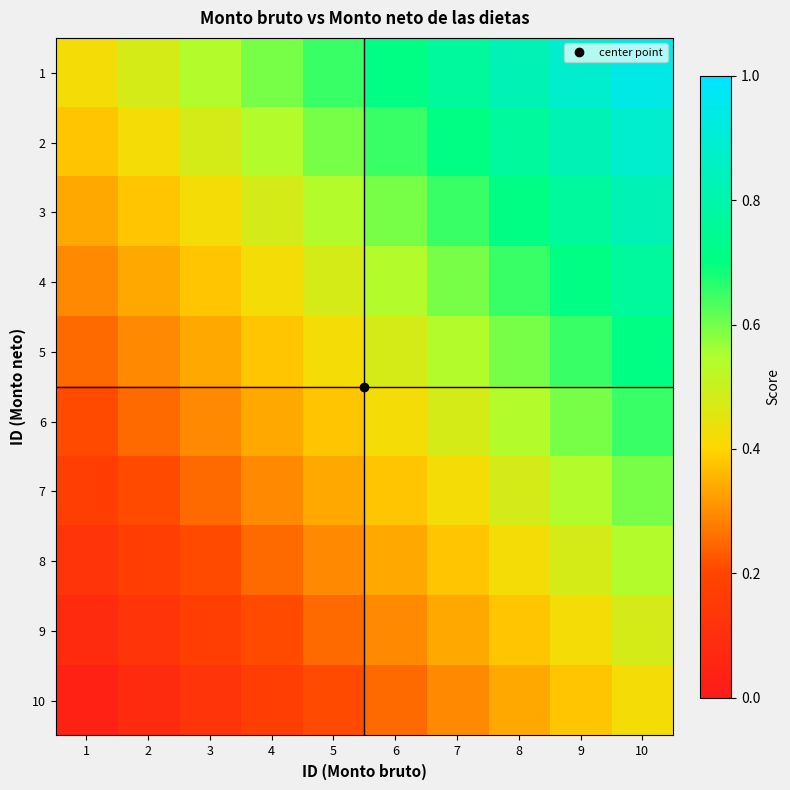

At which category is the sum across all series the highest?

10